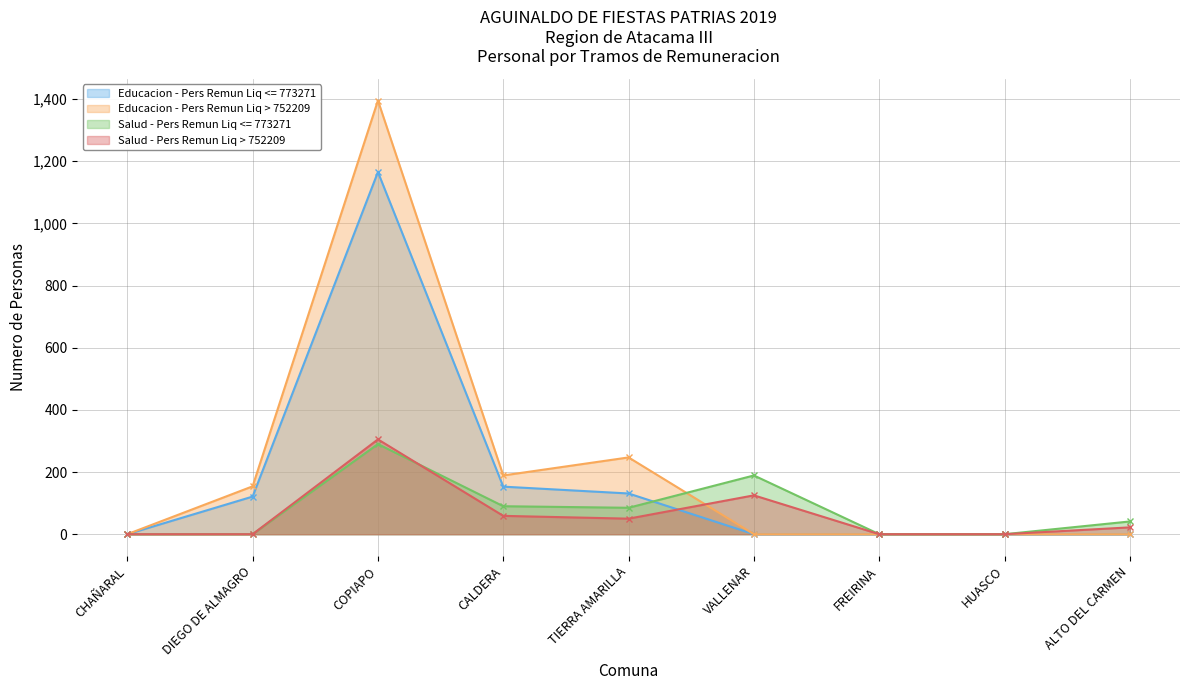

How many interior local valleys does the Salud - Pers Remun Liq <= 773271 series have?

1